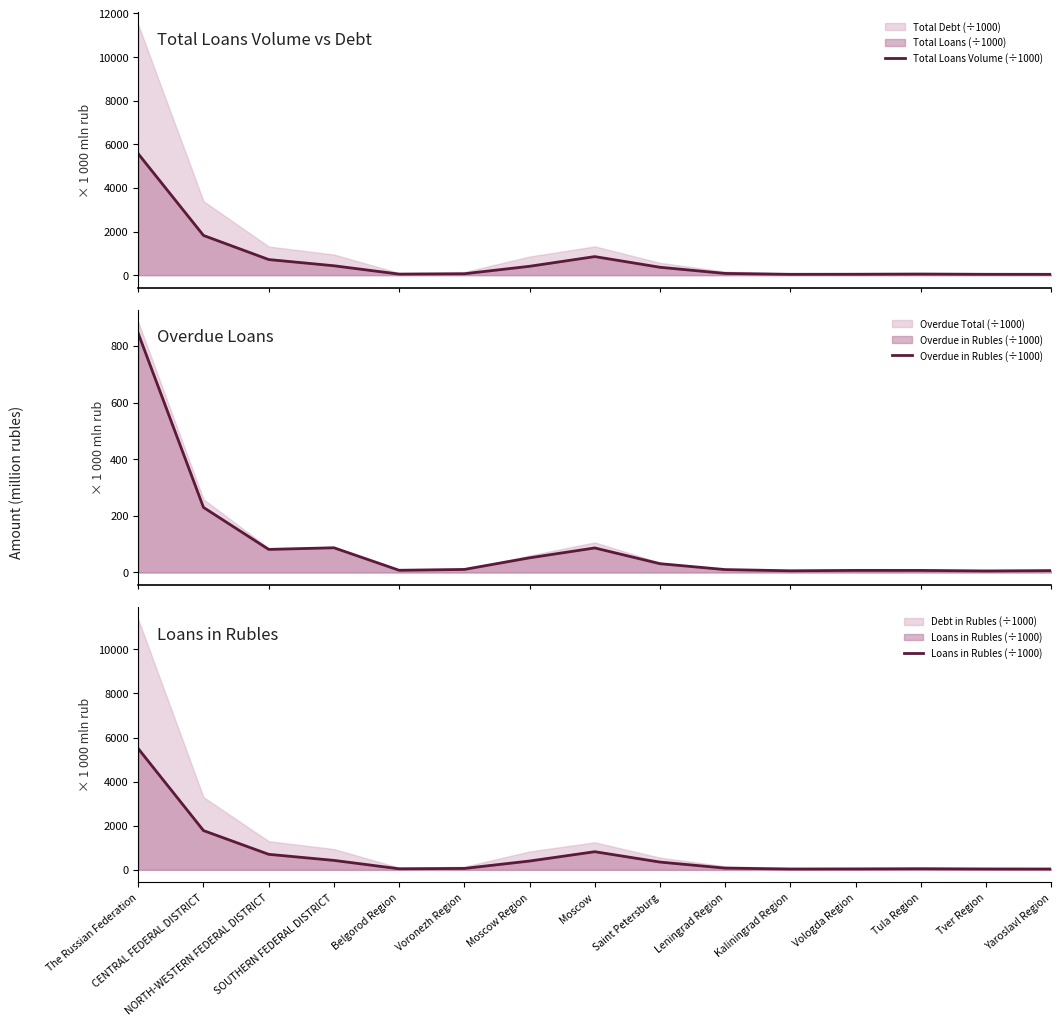

True or false: Total Loans Volume (÷1000) and Loans in Rubles (÷1000) cross at least once.

False